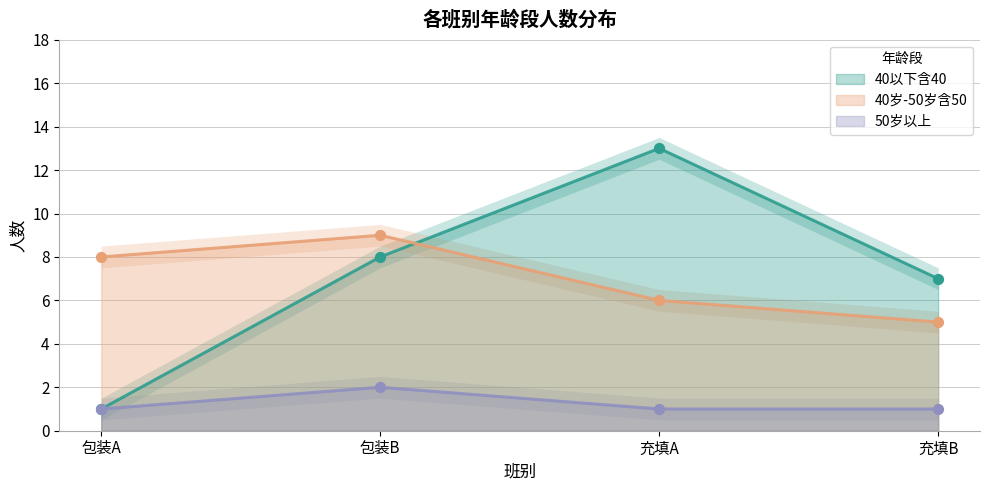

Which series has the largest total across all categories?

40以下含40